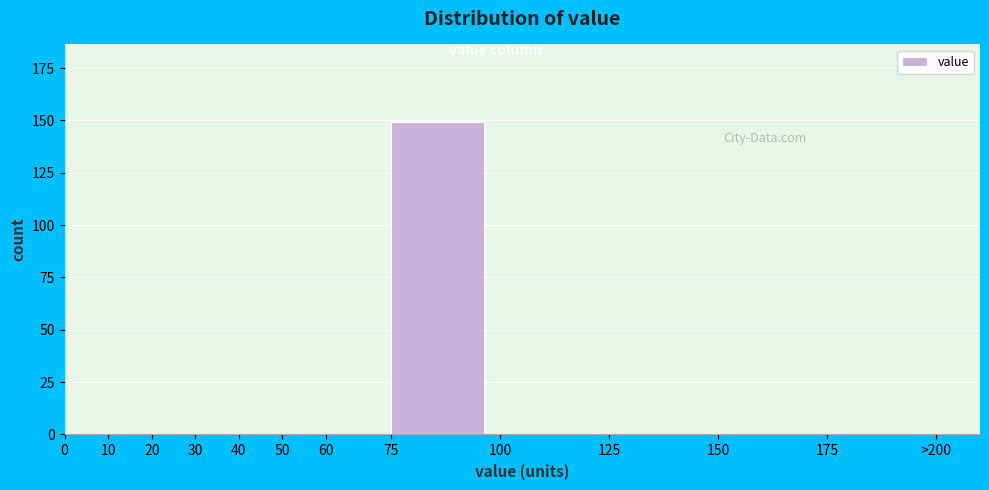

Reading right to left, list all the values displayed in this chart.

175=0	150=0	125=0	100=0	75=149	60=0	50=0	40=0	30=0	20=0	10=0	0=0